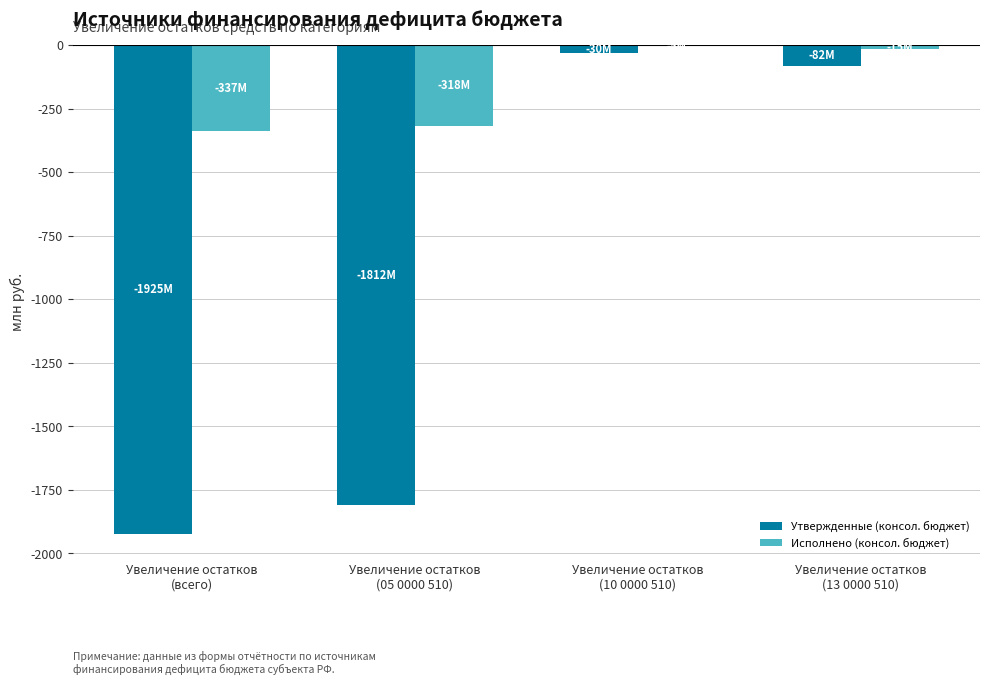

What is the sum of all Утвержденные (консол. бюджет) values?

-3849.5